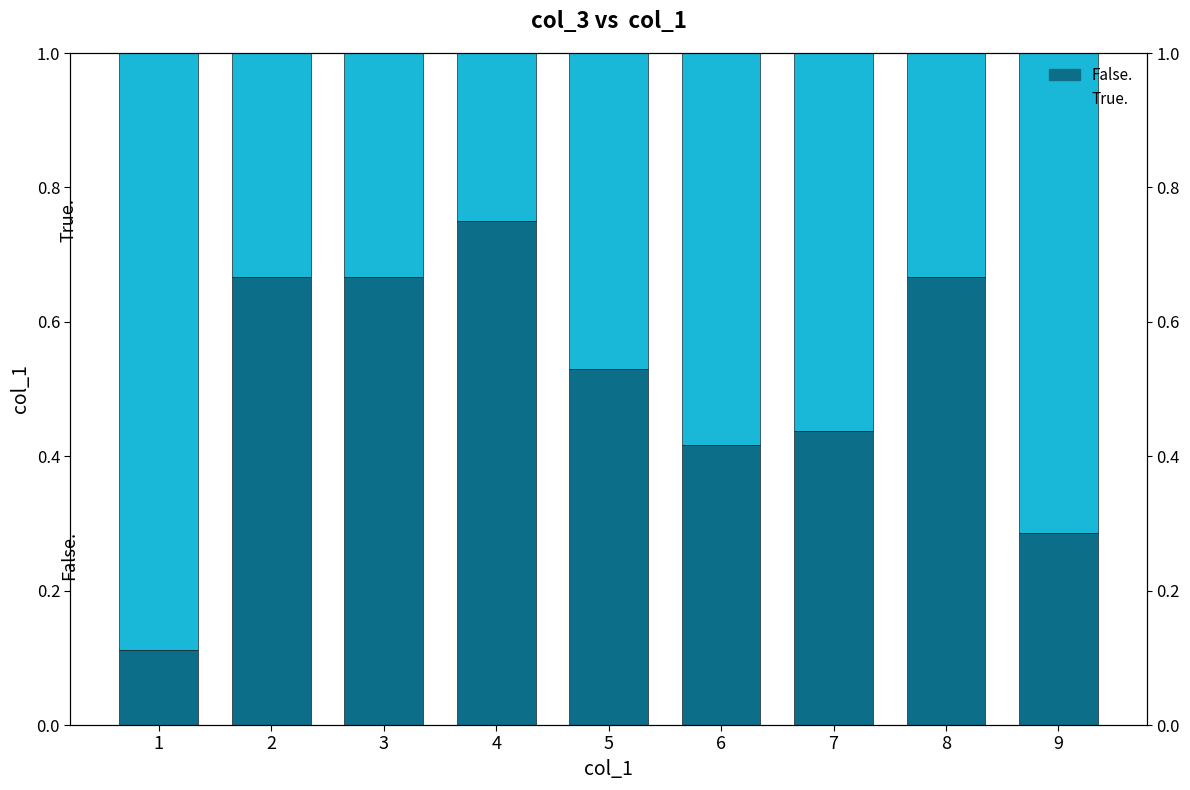

What is the difference between the highest and lowest values at 2?

0.3